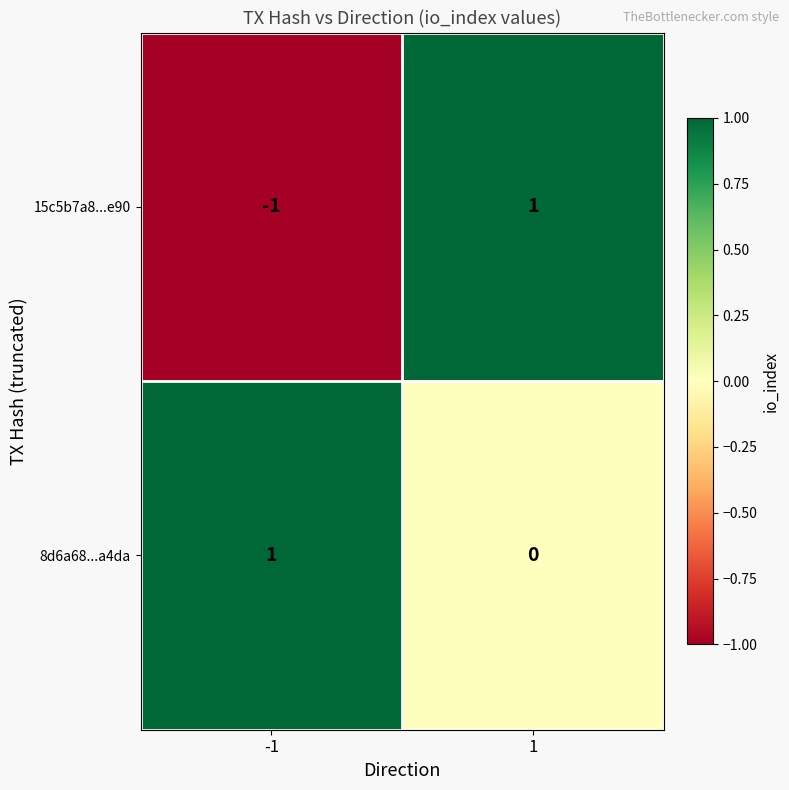

At 1, list the series in order from smallest to largest.

8d6a68...a4da, 15c5b7a8...e90